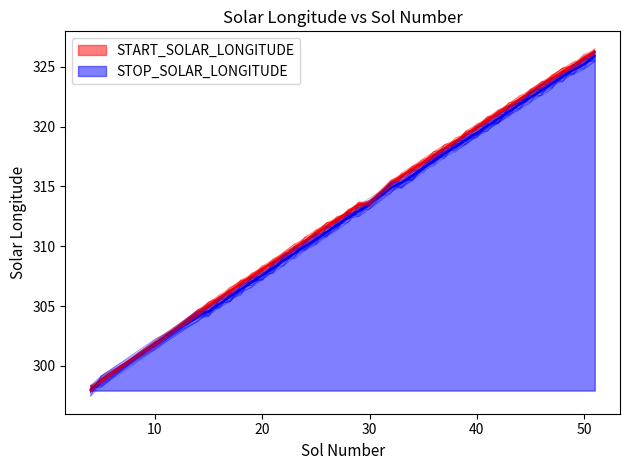

True or false: START_SOLAR_LONGITUDE and STOP_SOLAR_LONGITUDE intersect in this chart.

False